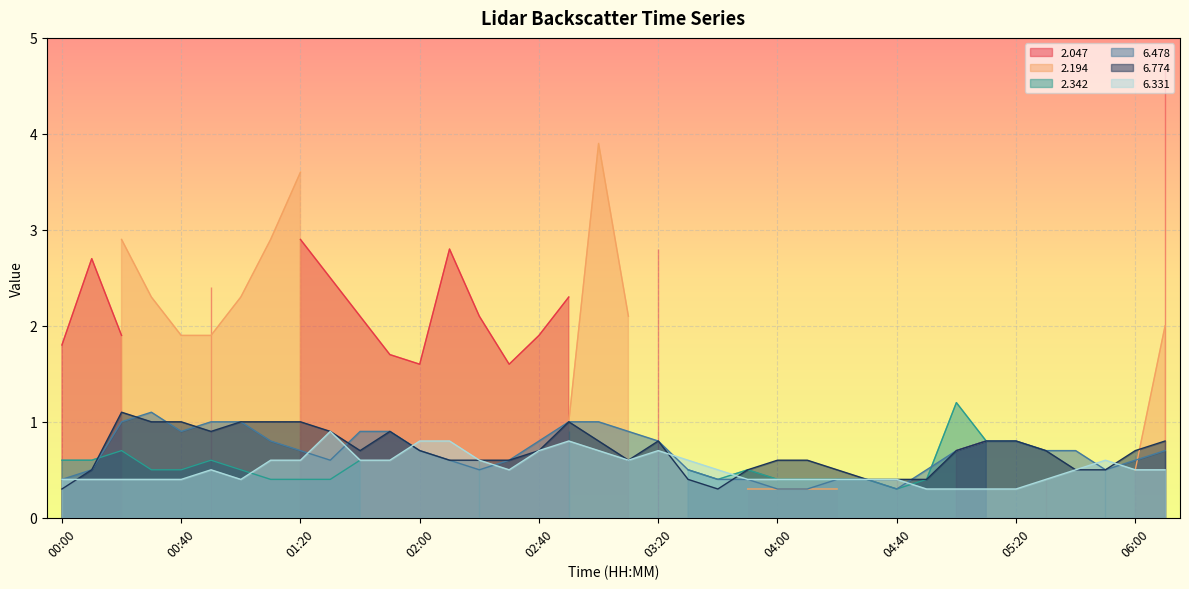

Is the value of   6.478 at 05:00 greater than the value of   6.331 at 01:00?

Yes